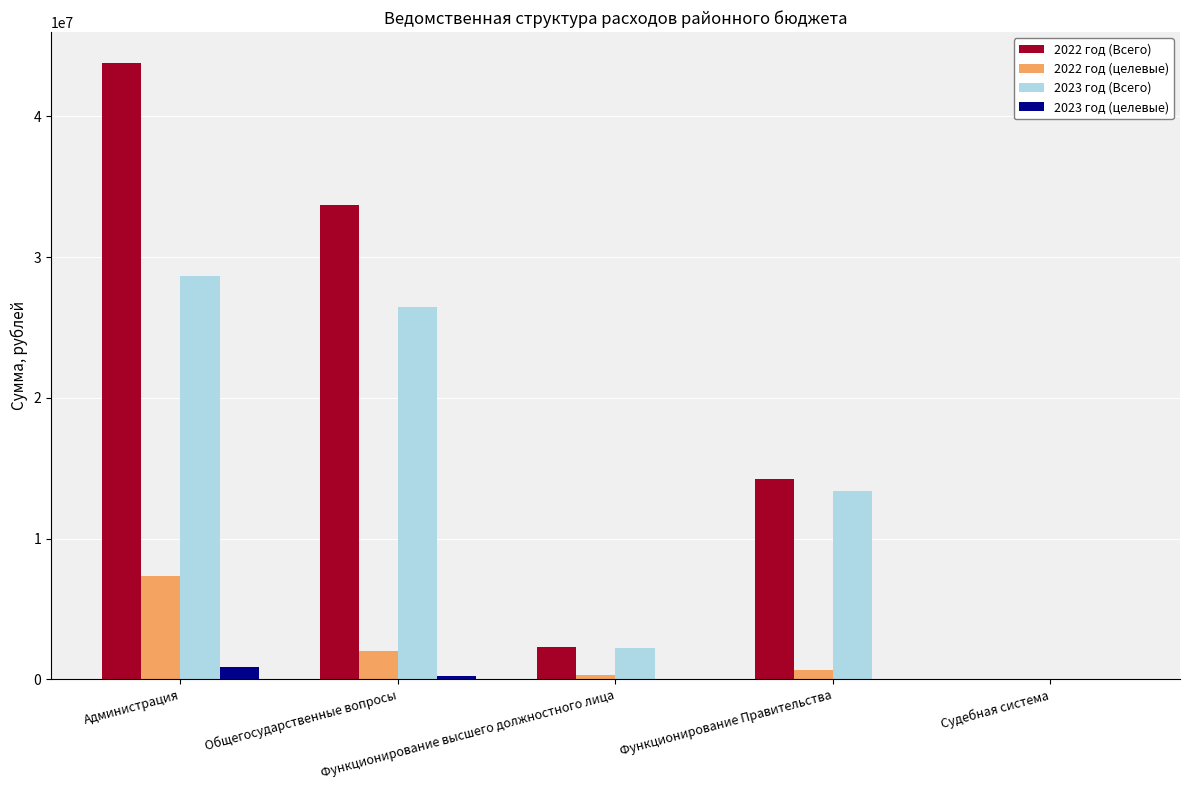

Which category has the highest value in the 2022 год (целевые) series?

Администрация